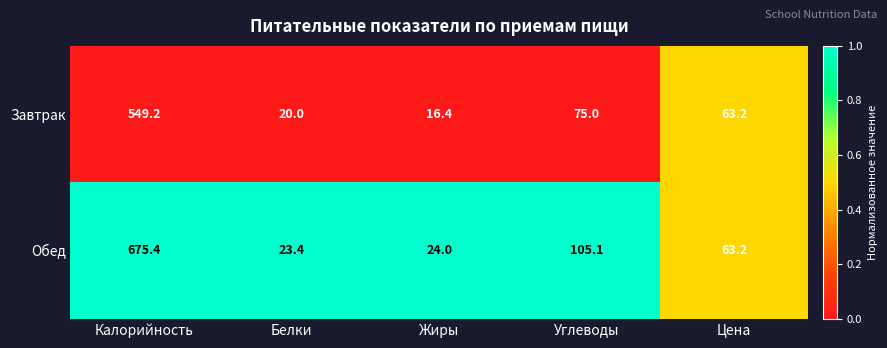

Where is Обед nearest to the value 349?

Углеводы